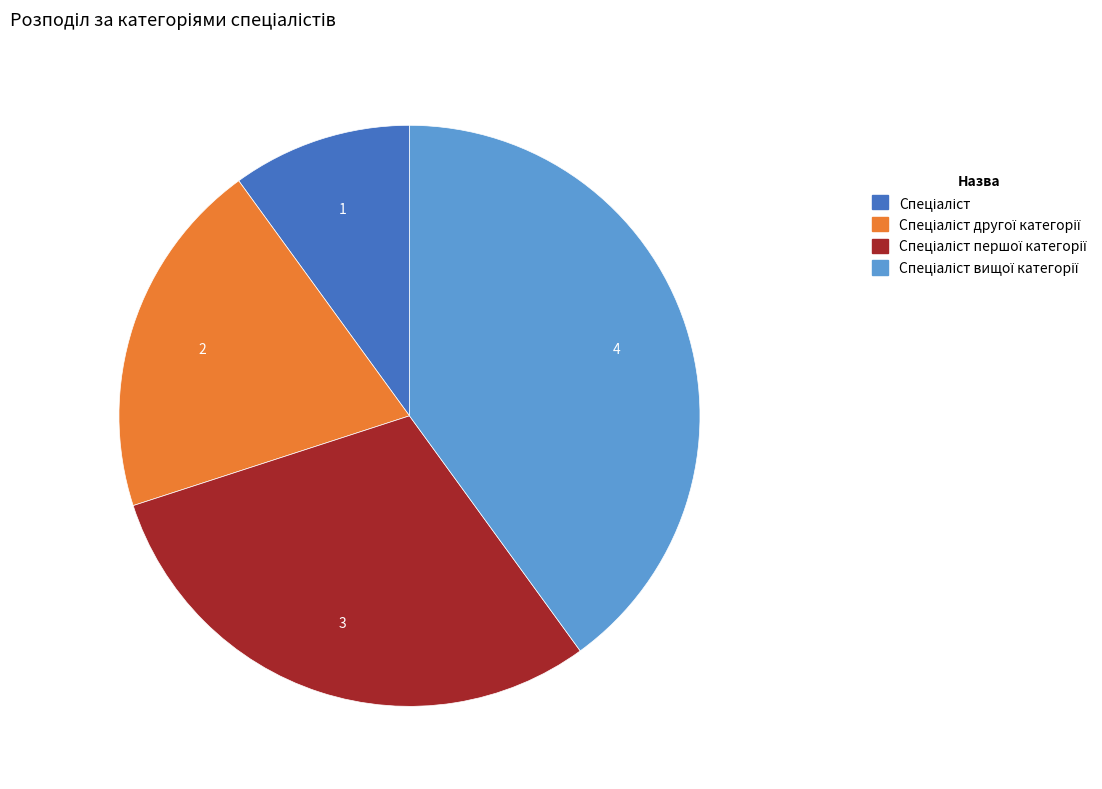

Does any single category account for the majority?

No